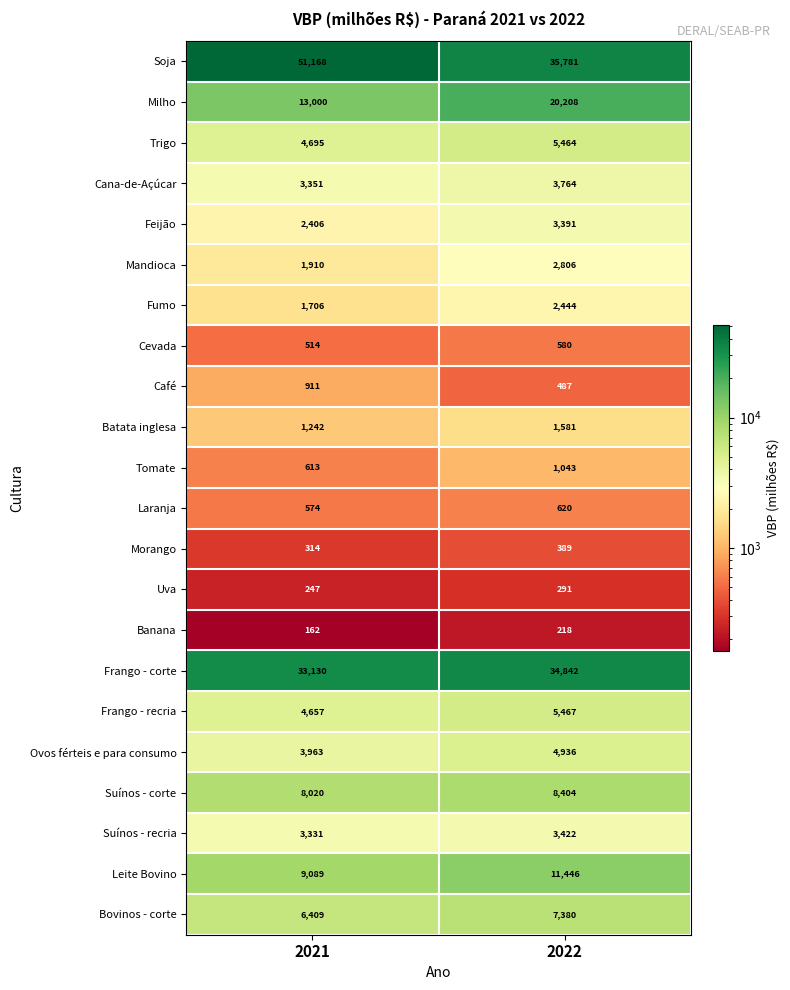

Between 2021 and 2022, which series saw the biggest shift?

Soja